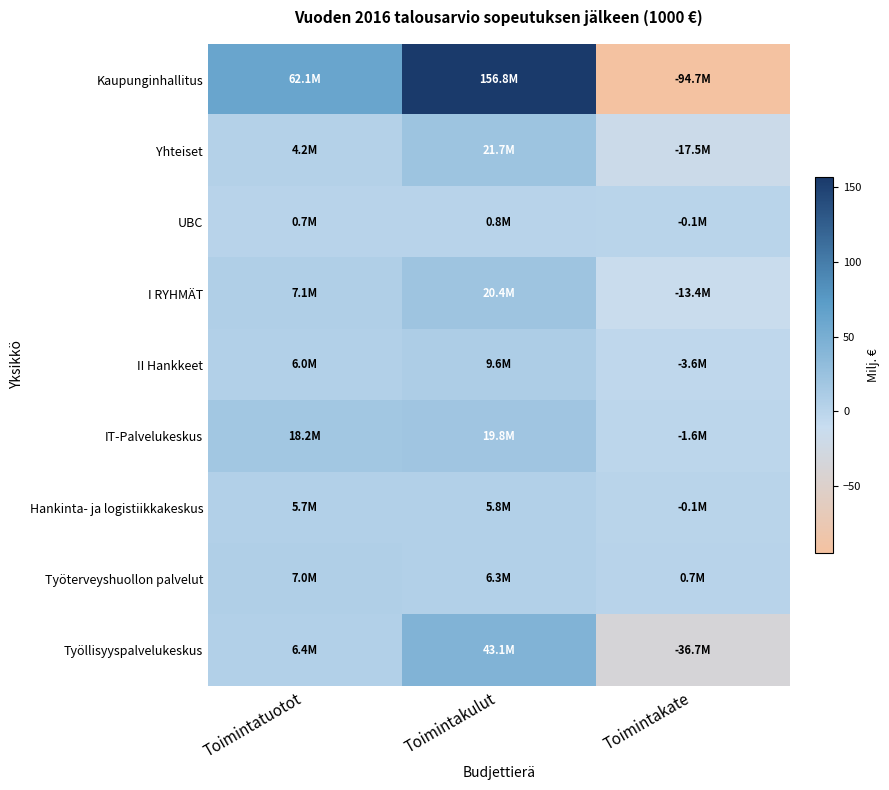

Reading left to right, extract all data points from this chart.

Kaupunginhallitus: Toimintatuotot=62.1	Toimintakulut=156.8	Toimintakate=-94.7
Yhteiset: Toimintatuotot=4.2	Toimintakulut=21.7	Toimintakate=-17.5
UBC: Toimintatuotot=0.7	Toimintakulut=0.8	Toimintakate=-0.1
I RYHMÄT: Toimintatuotot=7.1	Toimintakulut=20.4	Toimintakate=-13.4
II Hankkeet: Toimintatuotot=6.0	Toimintakulut=9.6	Toimintakate=-3.6
IT-Palvelukeskus: Toimintatuotot=18.2	Toimintakulut=19.8	Toimintakate=-1.6
Hankinta- ja logistiikkakeskus: Toimintatuotot=5.7	Toimintakulut=5.8	Toimintakate=-0.1
Työterveyshuollon palvelut: Toimintatuotot=7.0	Toimintakulut=6.3	Toimintakate=0.7
Työllisyyspalvelukeskus: Toimintatuotot=6.4	Toimintakulut=43.1	Toimintakate=-36.7